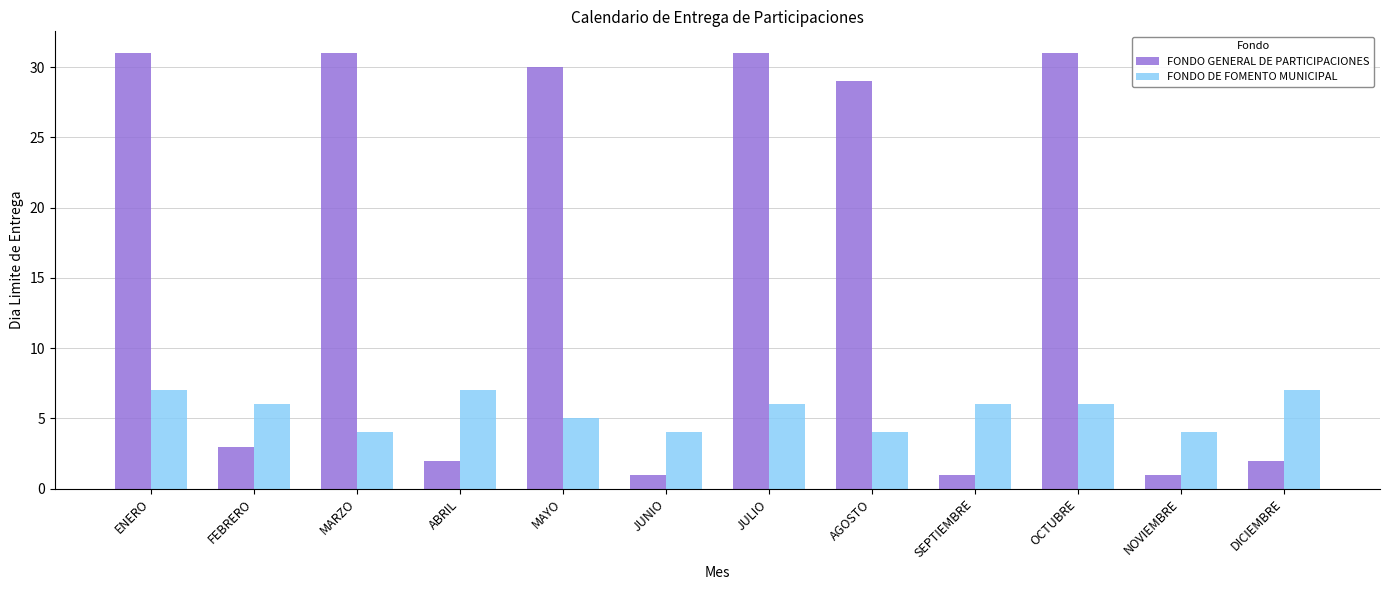

True or false: FONDO GENERAL DE PARTICIPACIONES has a value of 29 at AGOSTO.

True